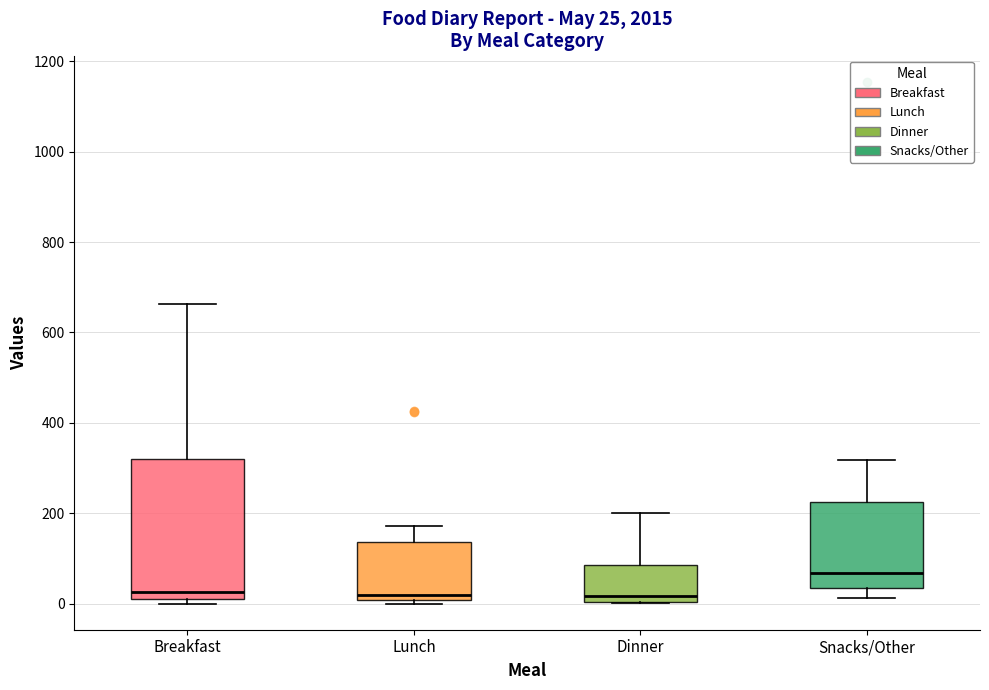

Comparing the boxes themselves (not the whiskers), which one is the tallest?

Breakfast